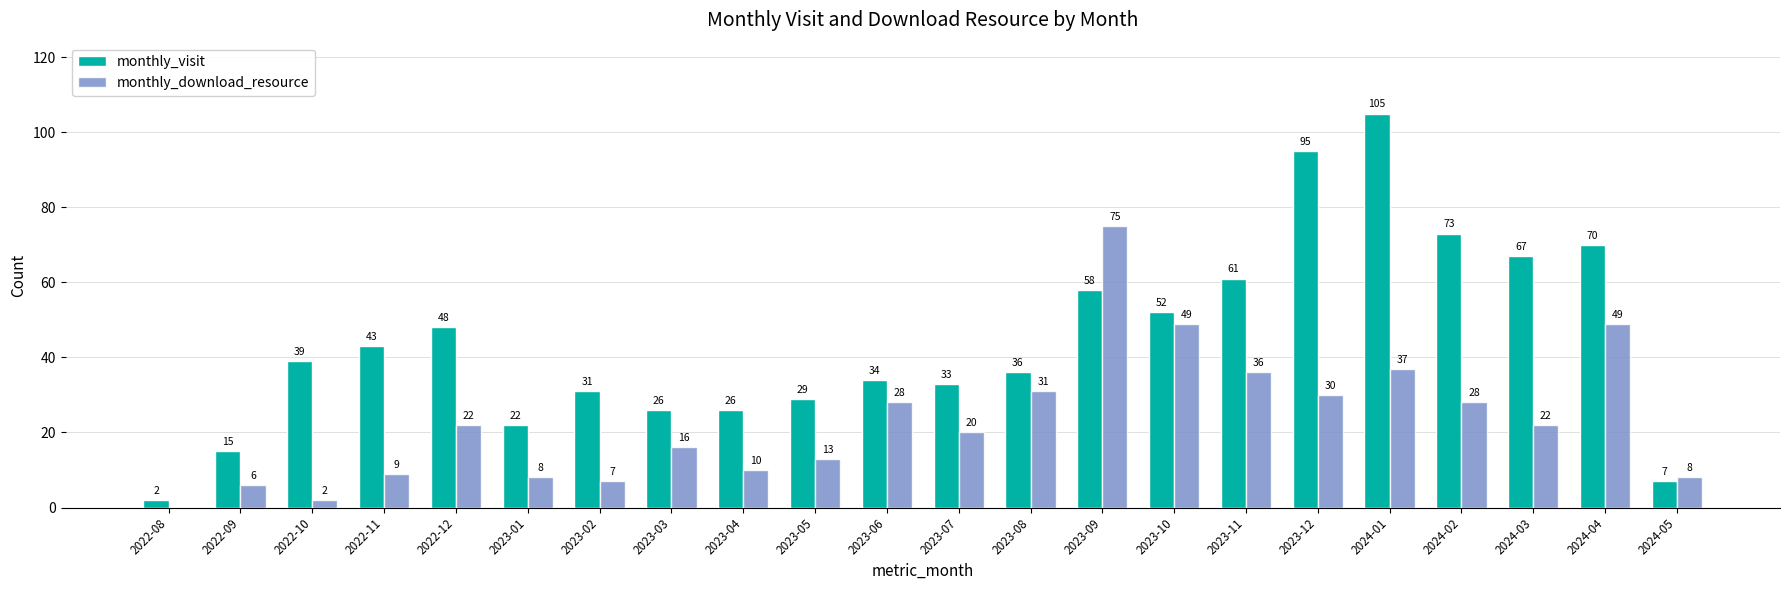

How many distinct data groups are displayed?

2